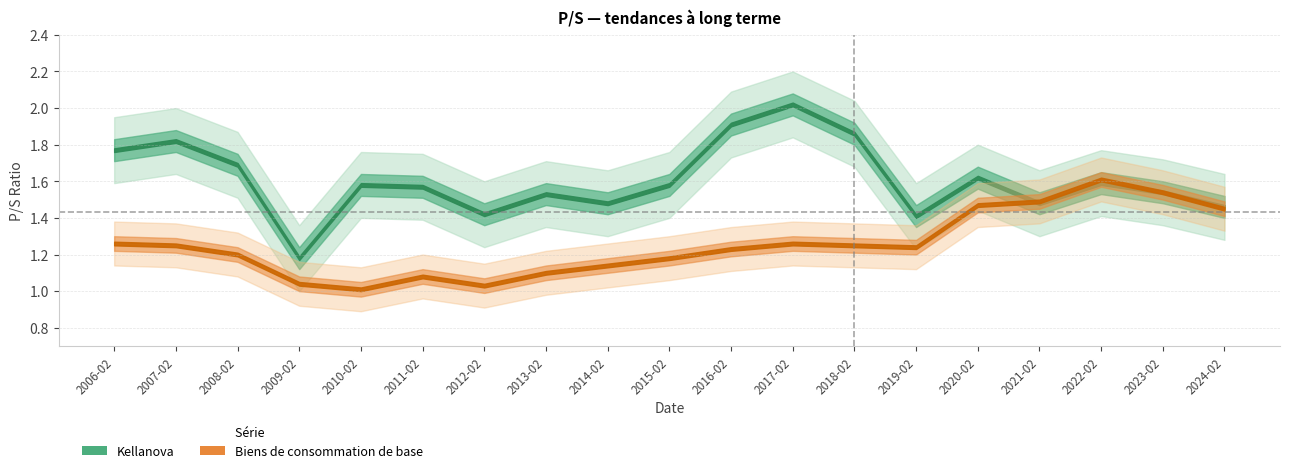

How many interior local valleys does the Biens de consommation de base series have?

3